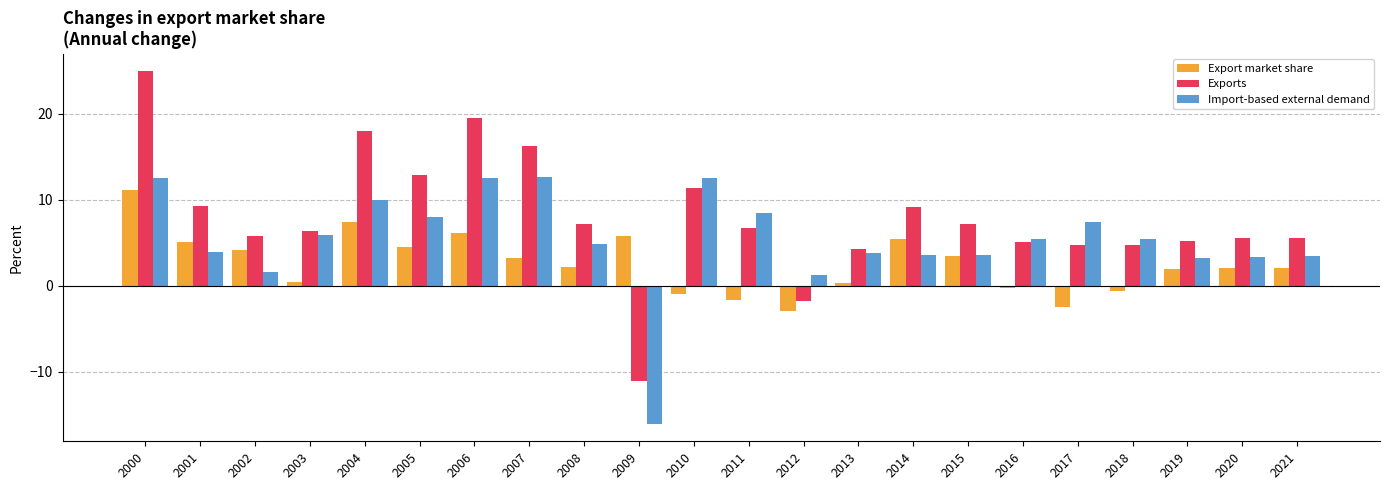

Which series has the largest range (max minus min)?

Exports